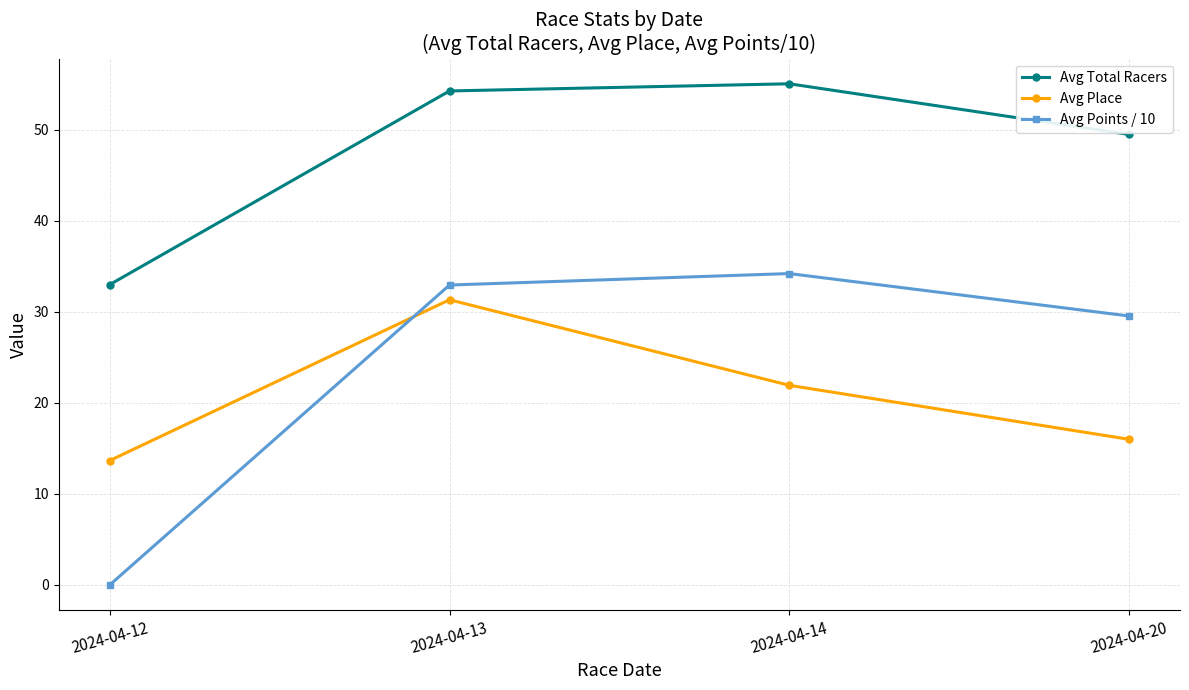

Is the value of Avg Points / 10 at 2024-04-14 greater than the value of Avg Place at 2024-04-20?

Yes